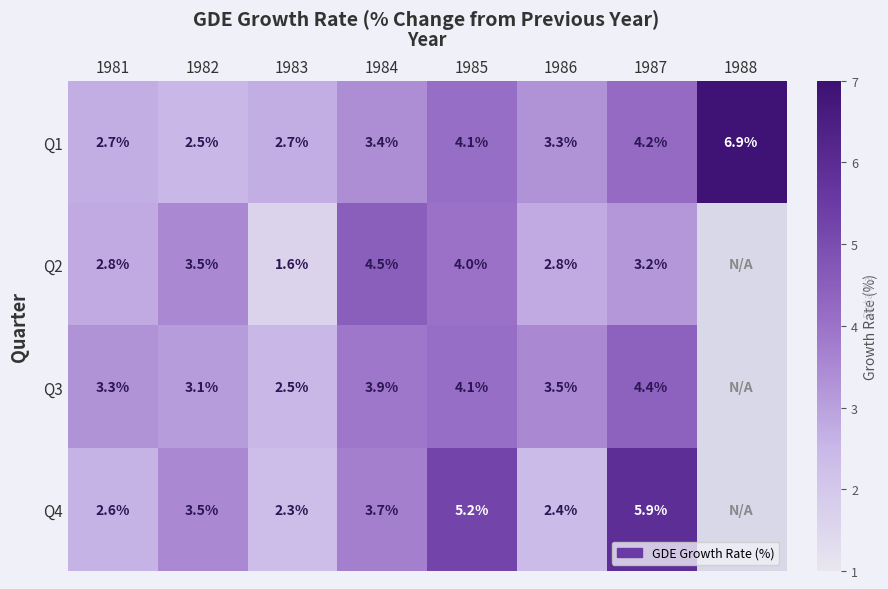

At which category is the sum across all series the highest?

1987